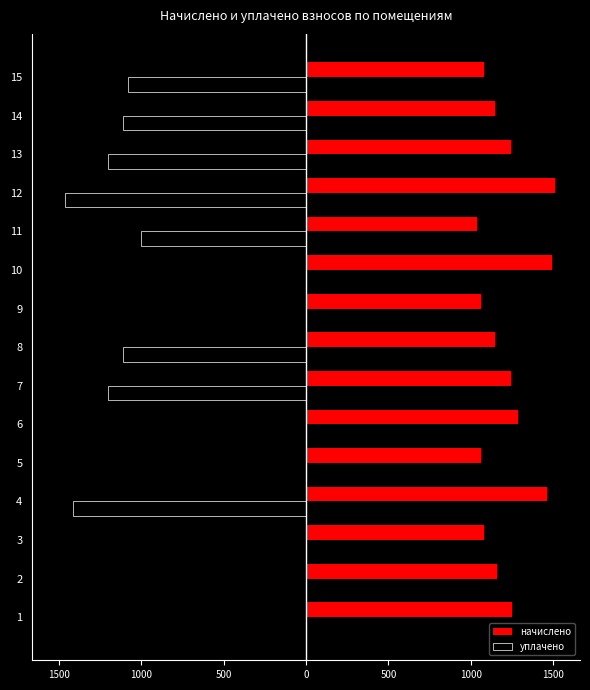

How many bars are there in each group?

2